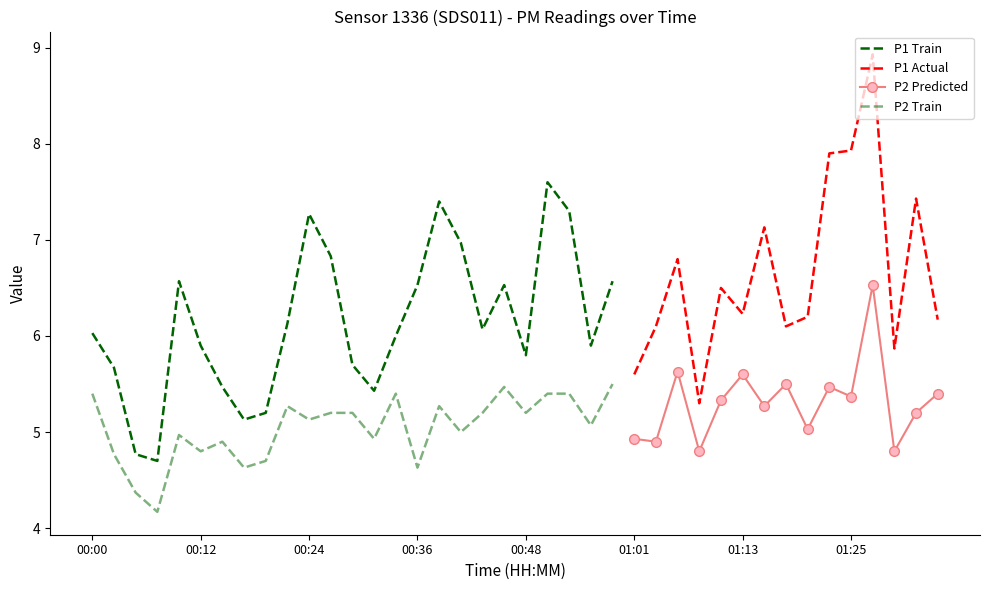

Which series has the largest total across all categories?

P1